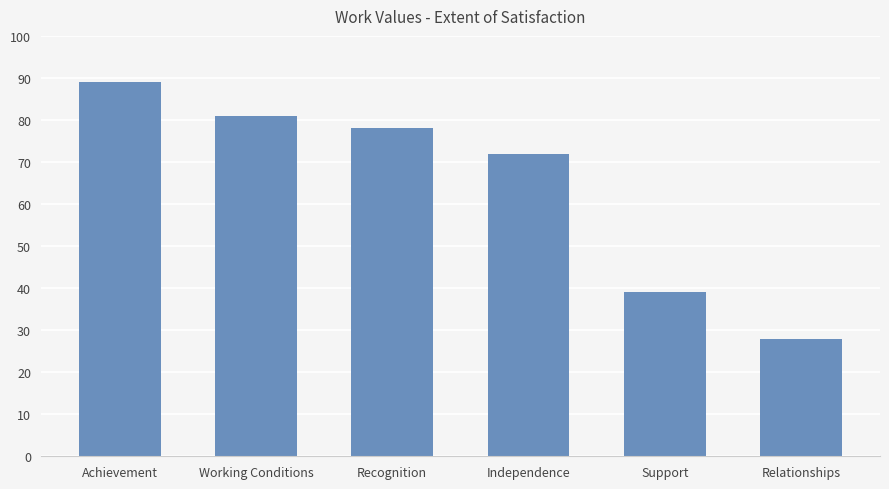

What is the sum of all values?

387